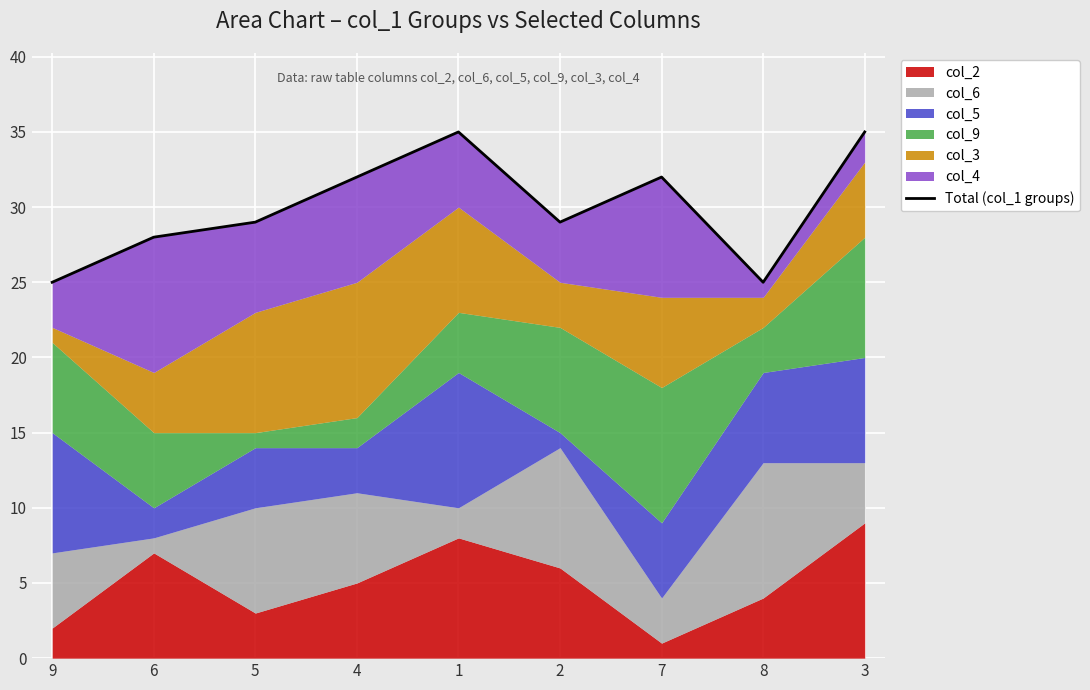

List the labels in order of value, largest first.

1, 3, 4, 7, 5, 2, 6, 9, 8